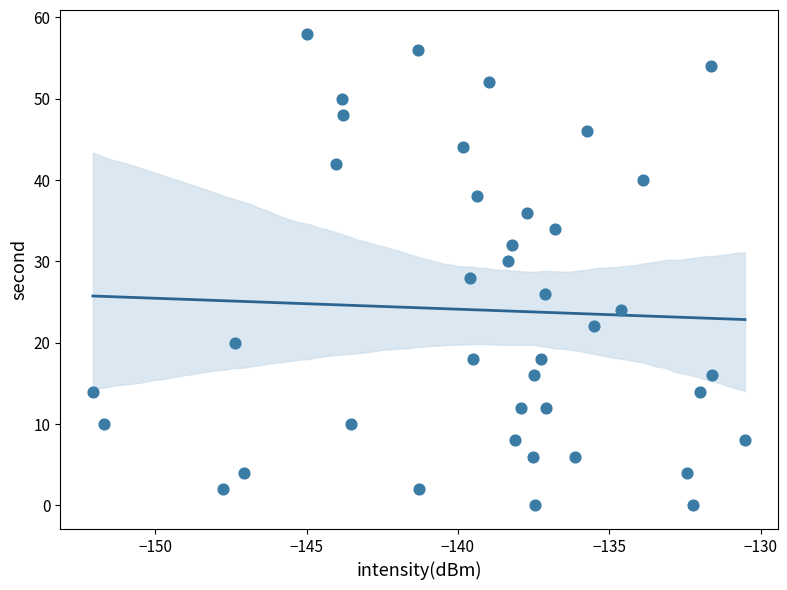

What is the range of Y values (max minus min)?

58